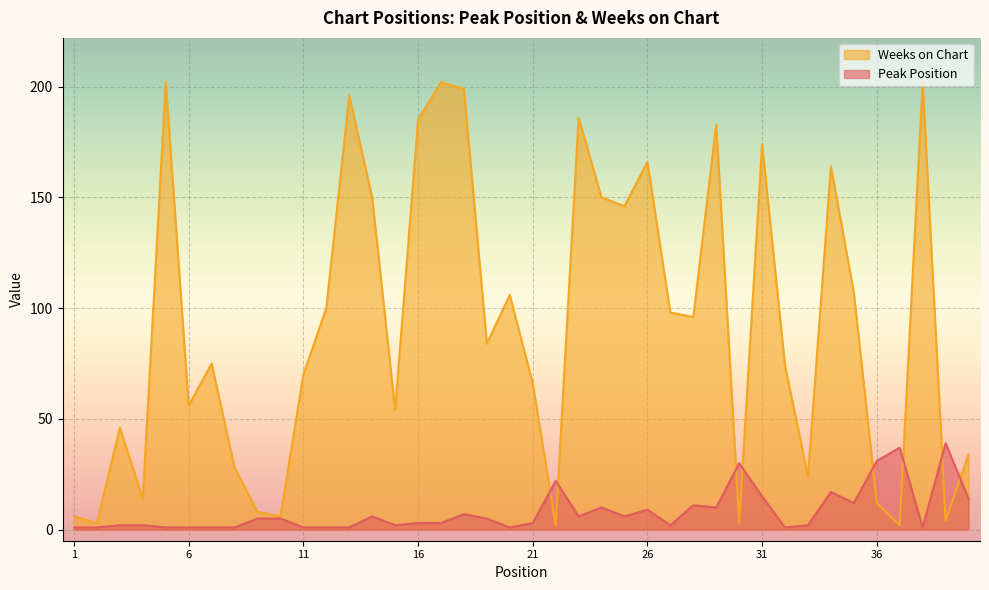

At which category is the sum across all series the highest?

18